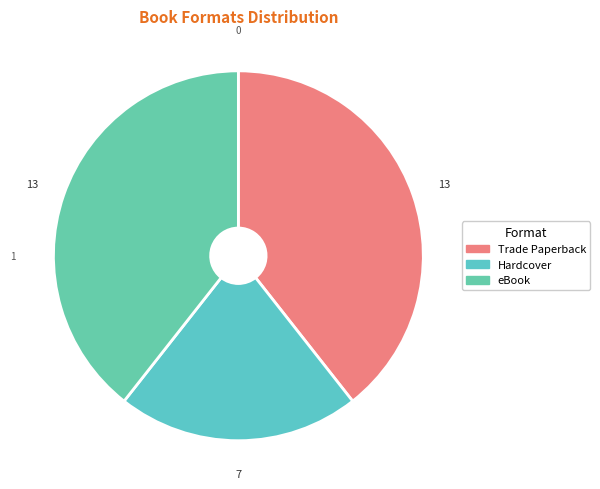

What is the ratio of the value at eBook to the value at Hardcover?

1.9